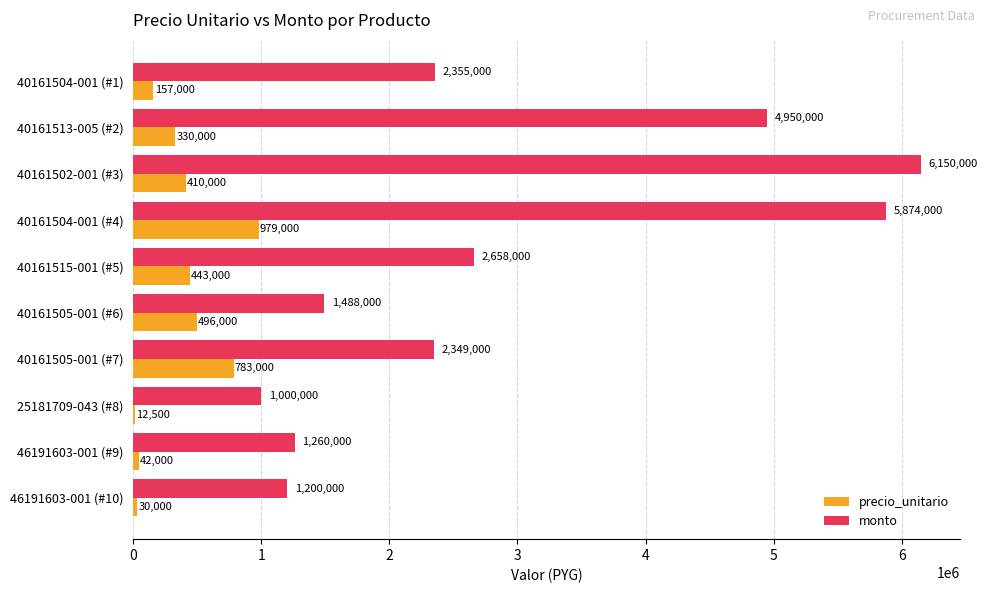

Between 40161502-001 (#3) and 46191603-001 (#9), which series saw the biggest shift?

monto